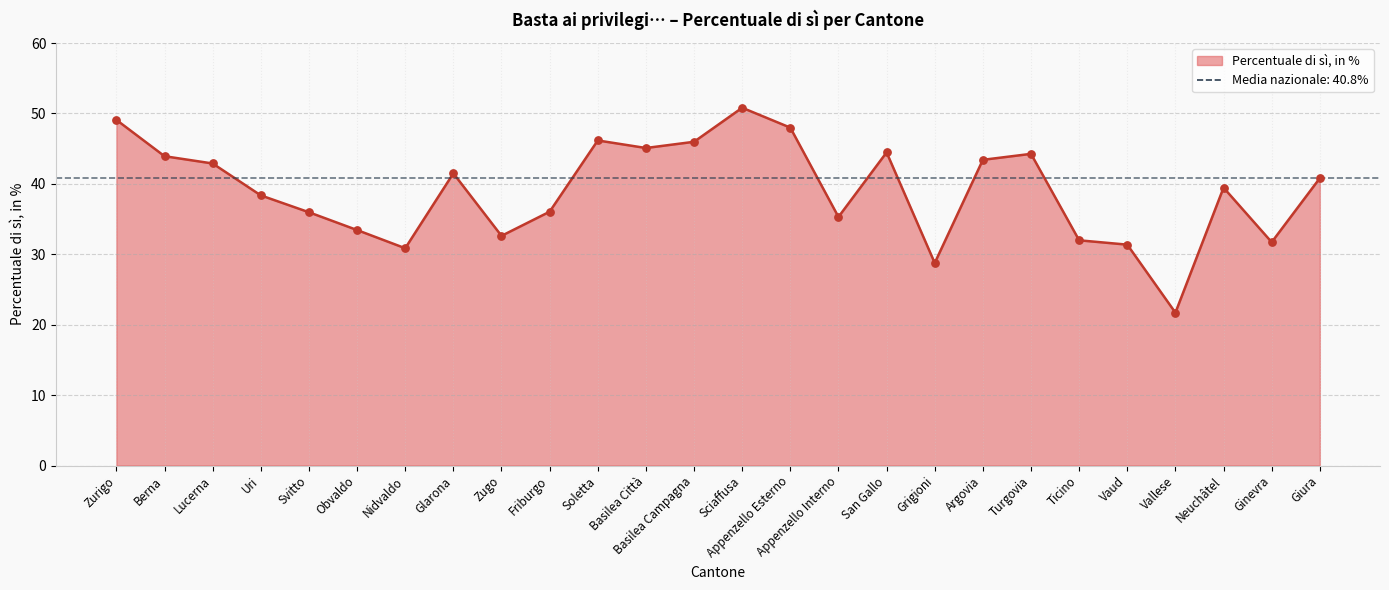

What is the change in value from Lucerna to Glarona?

-1.4